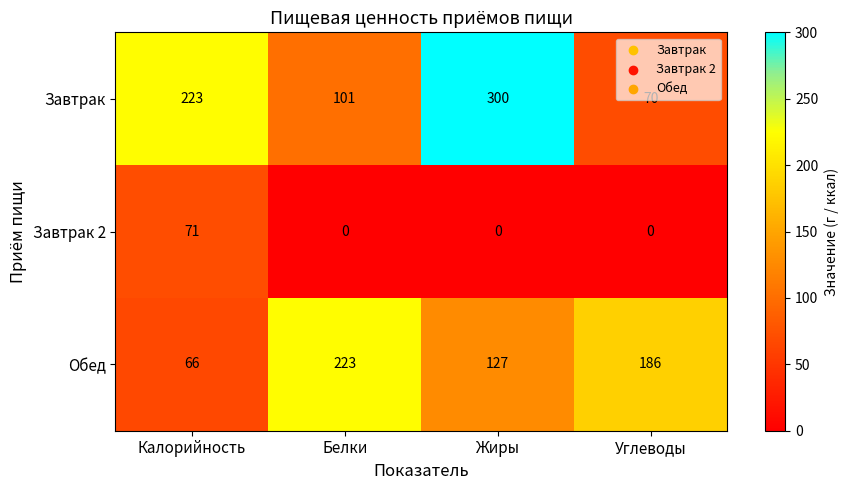

Which category has the lowest value in the Обед series?

Калорийность